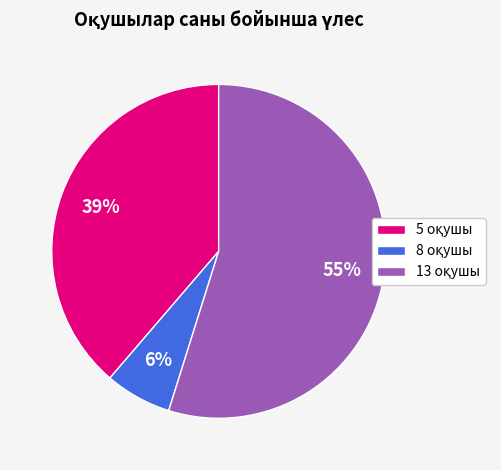

Does any single category account for the majority?

Yes